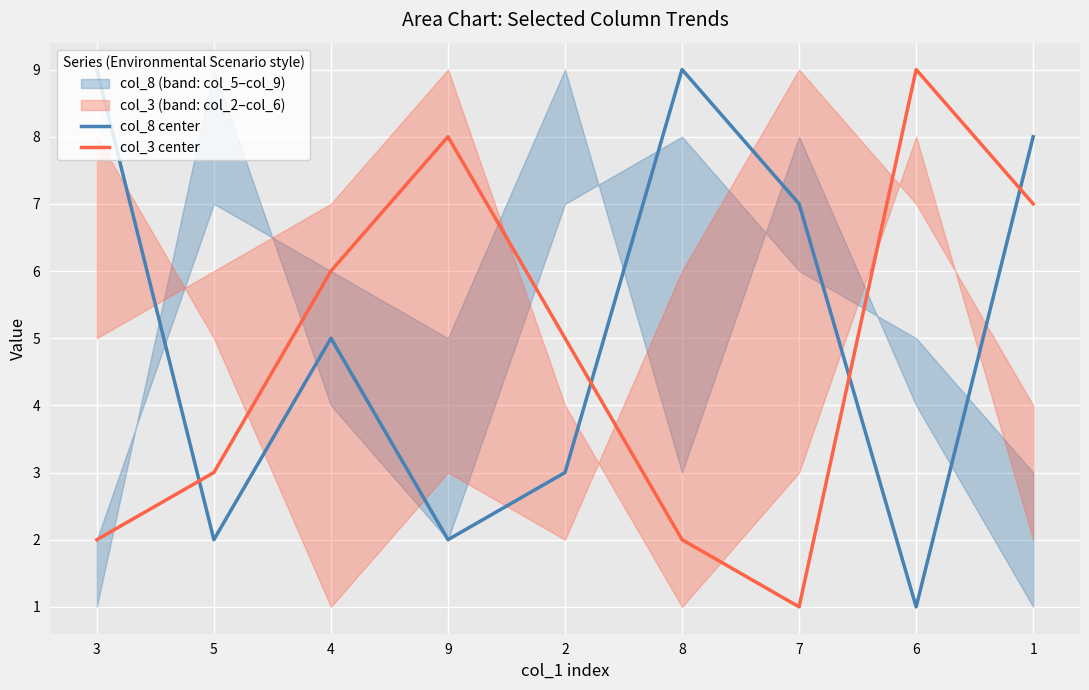

List the series in order of their overall mean, lowest first.

col_3 center, col_8 center